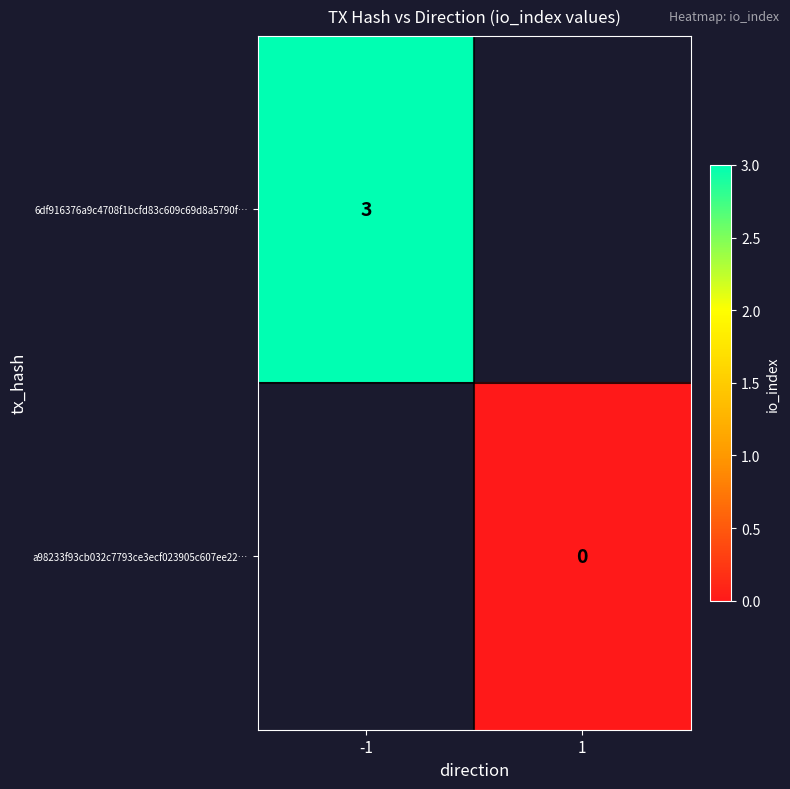

True or false: 6df916376a9c4708f1bcfd83c609c69d8a5790f… has a value of 5 at -1.

False